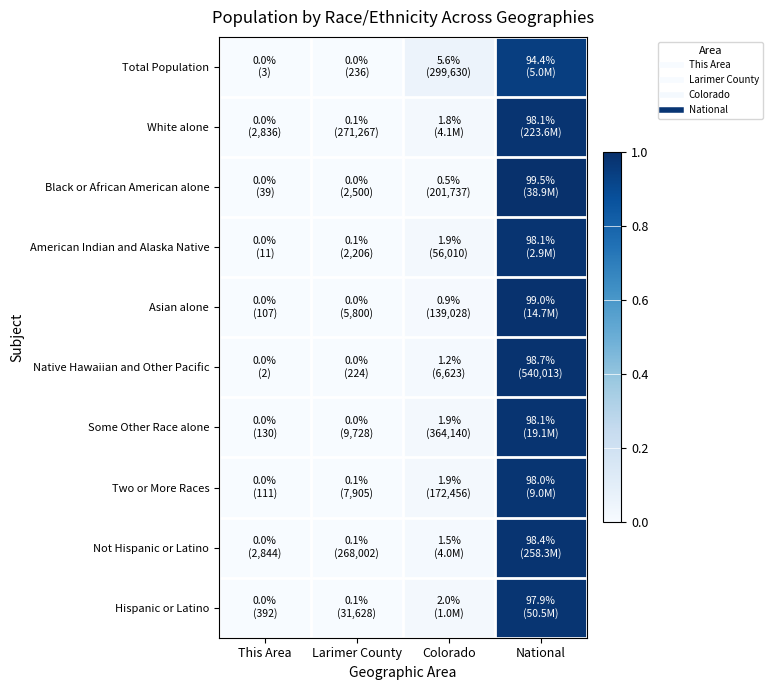

Which label corresponds to the smallest value in the chart?

This Area